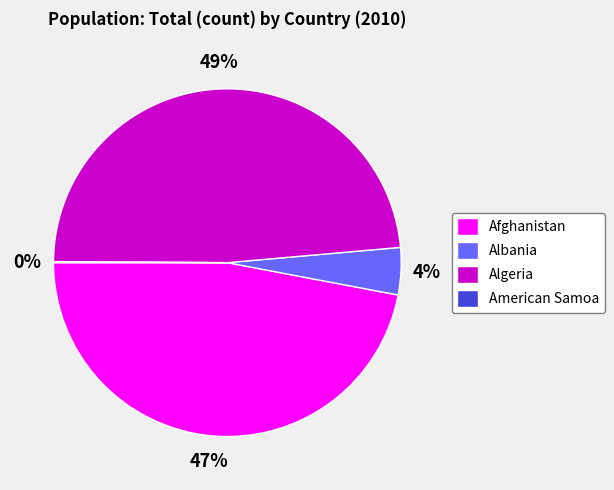

To the nearest percent, what is the combined percentage of Albania and Algeria?

53%